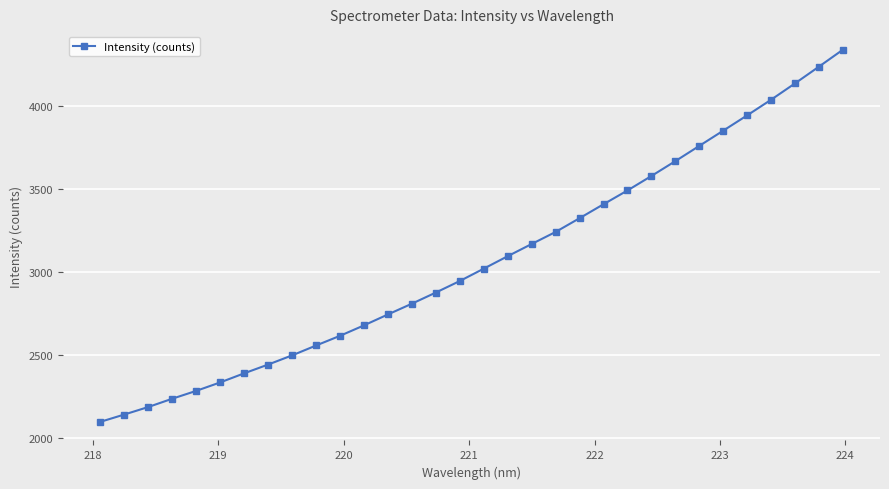

How many data points are less than 3021?

16